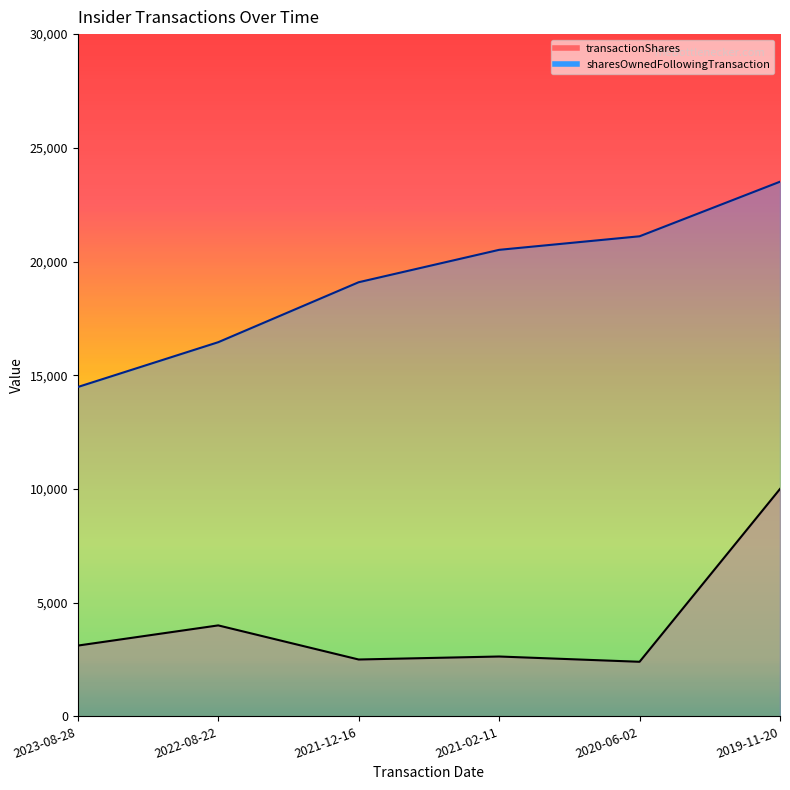

At which category does transactionShares reach its first local peak?

2022-08-22